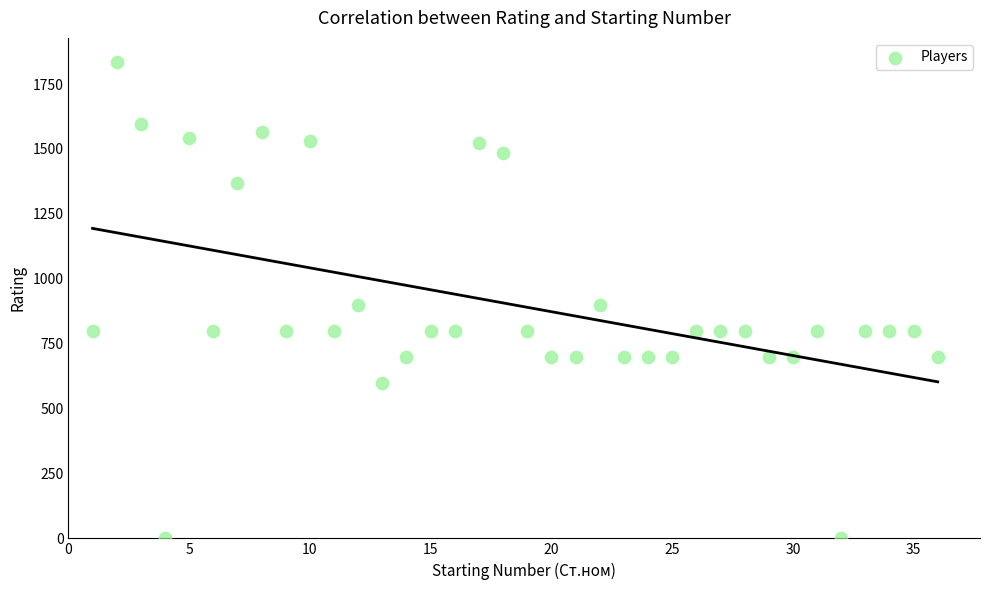

What is the range of X values (max minus min)?

35